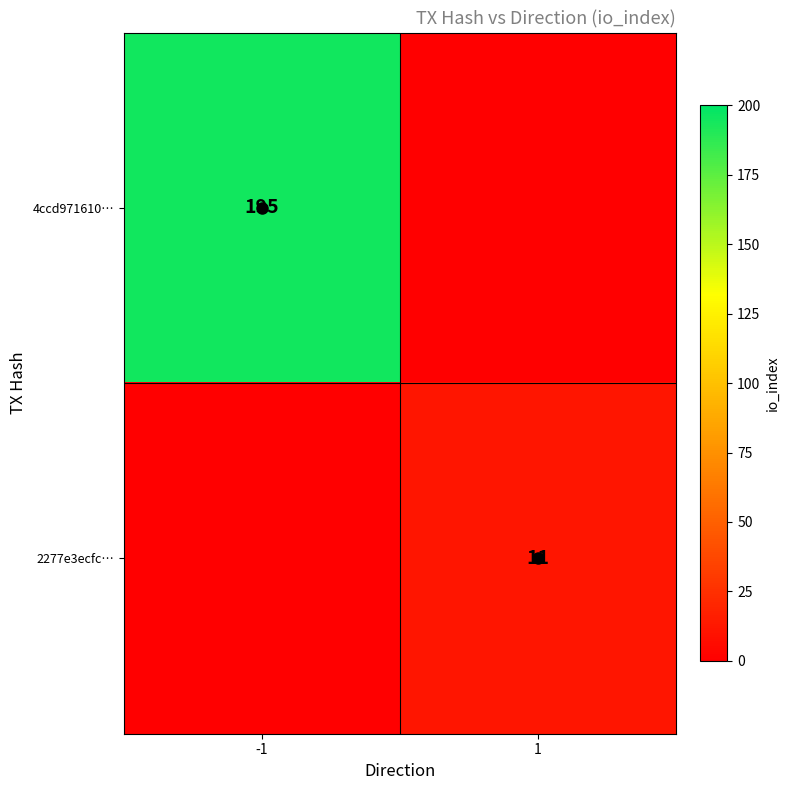

Which has a higher value, -1 or 1?

-1